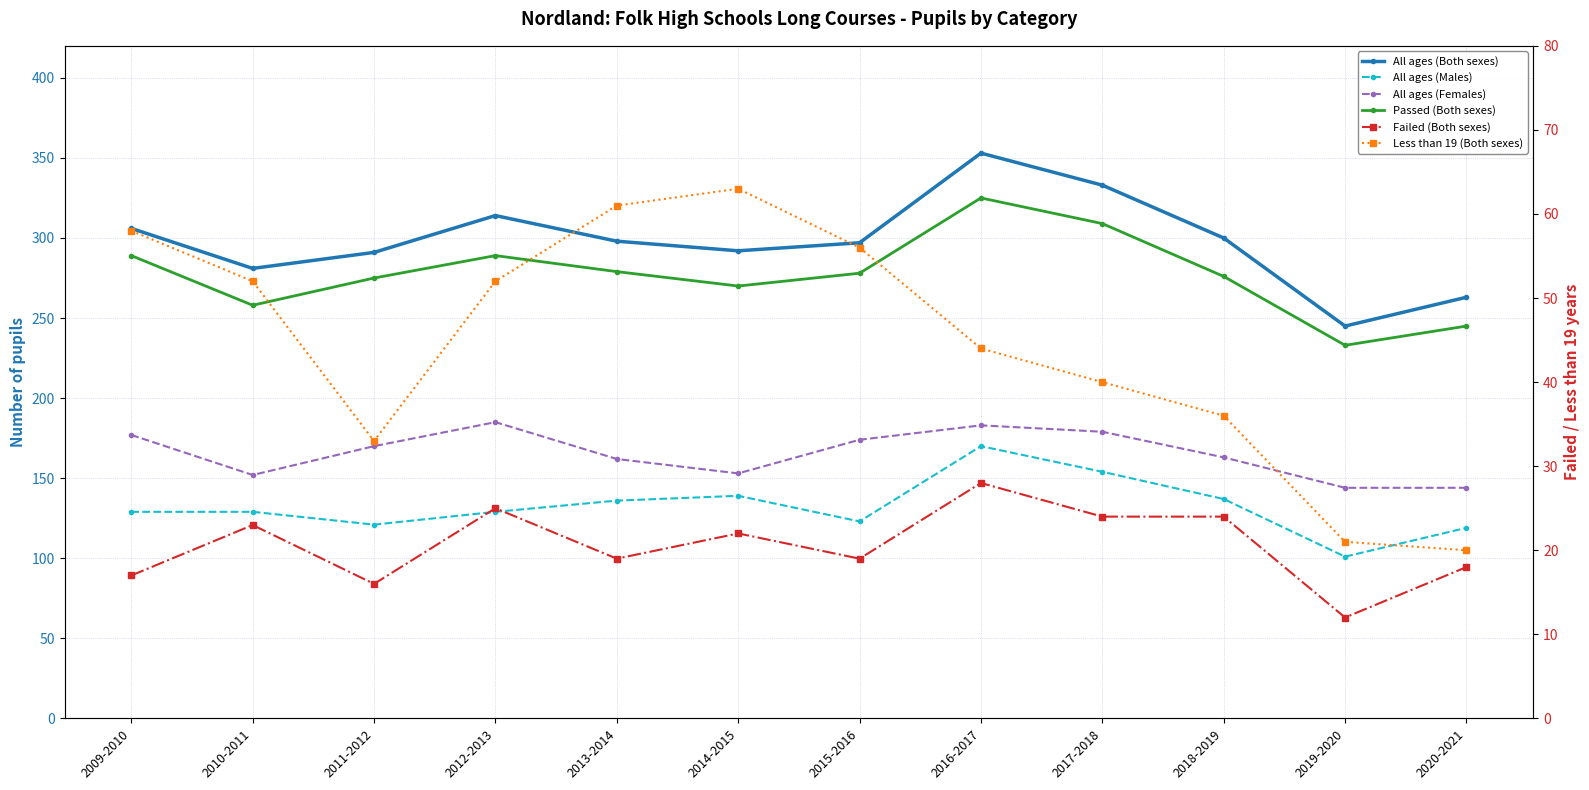

In Less than 19 (Both sexes), how many points are lower than both neighbors (excluding endpoints)?

1